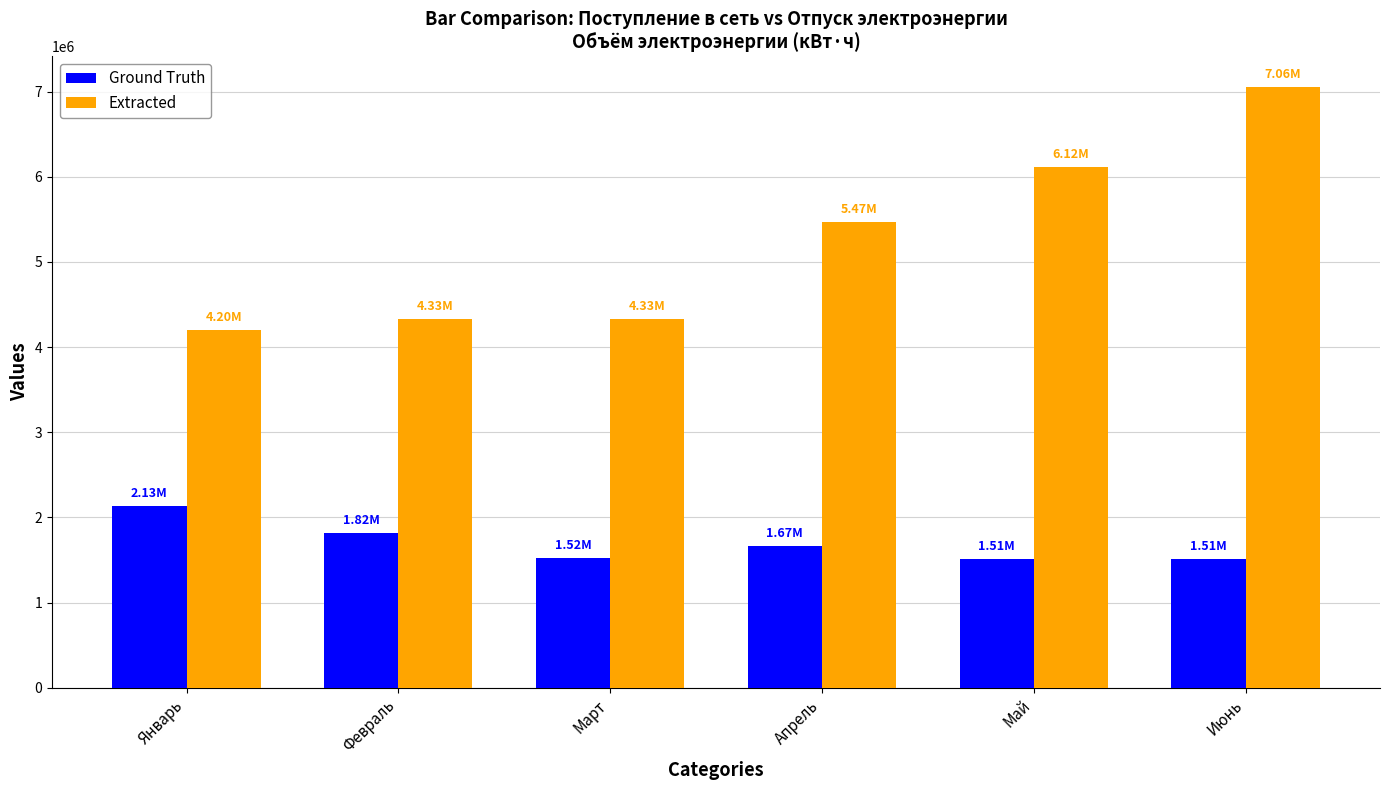

At which category is the sum across all series the highest?

Июнь